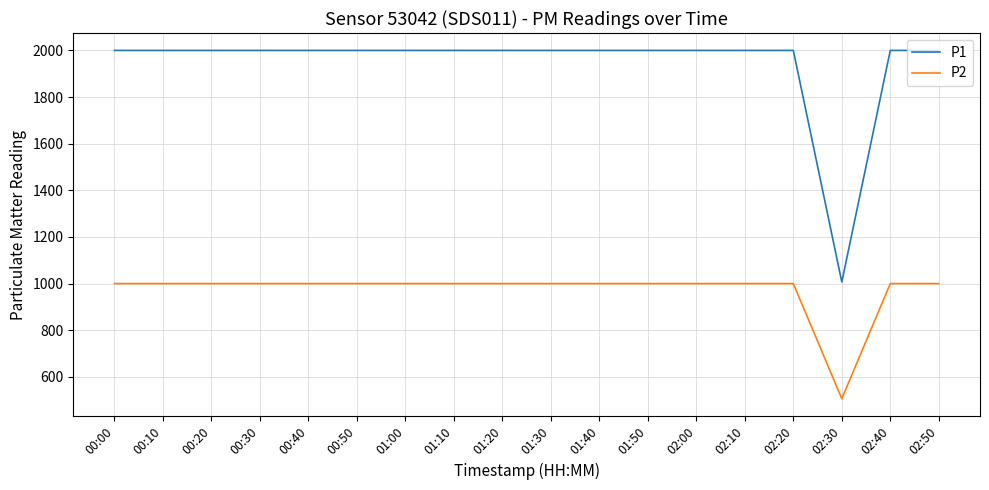

Which series has the largest total across all categories?

P1